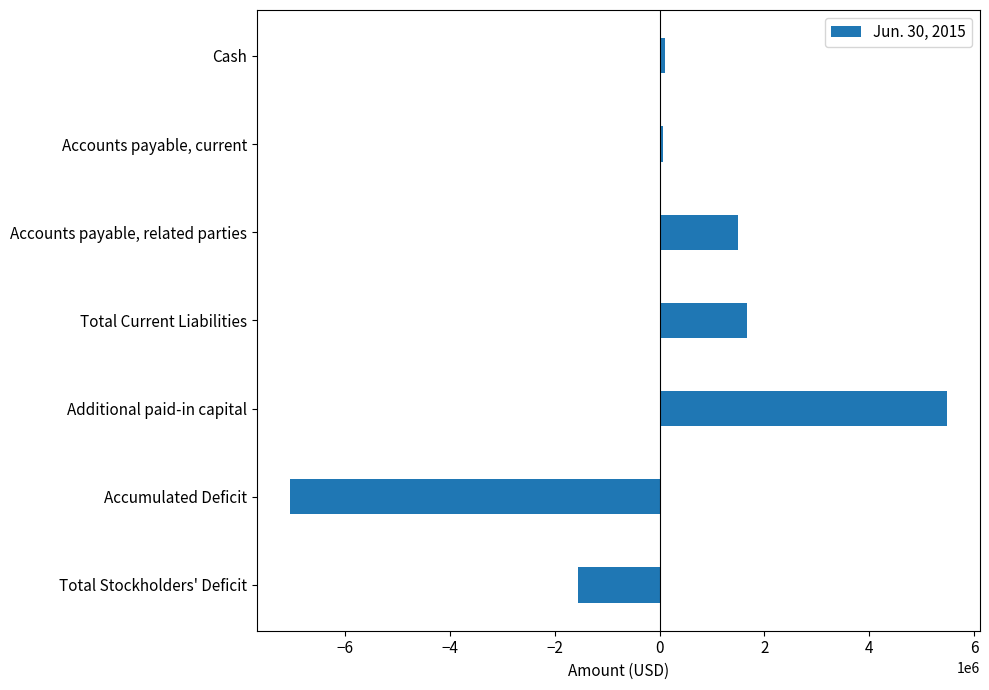

What is the label of the 2nd bar from the bottom?

Accumulated Deficit